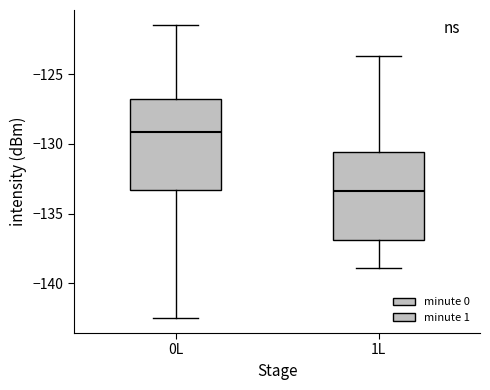

Which box has the highest median line?

0L